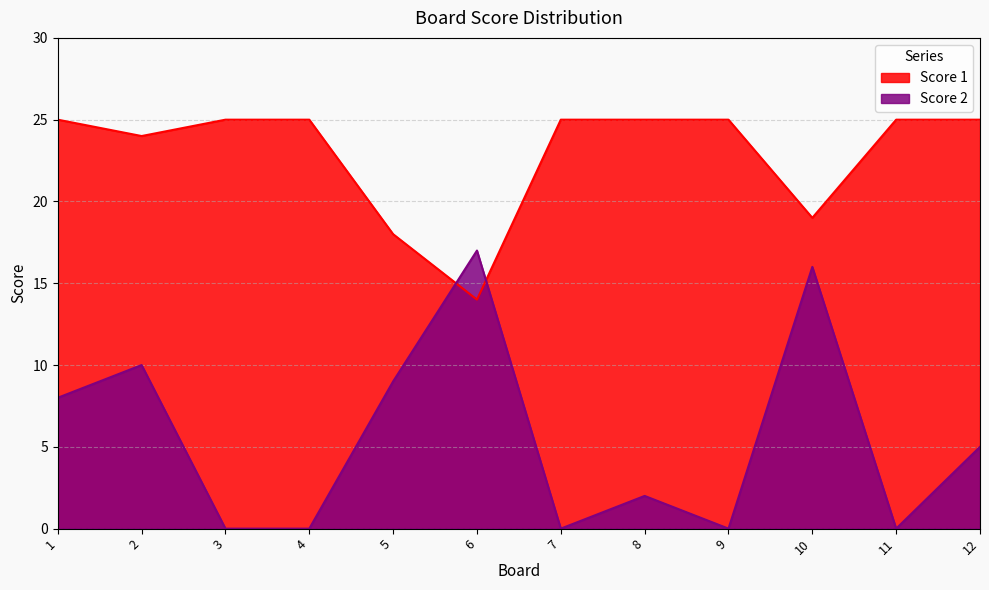

How many times do Score 2 and Score 1 cross each other?

2